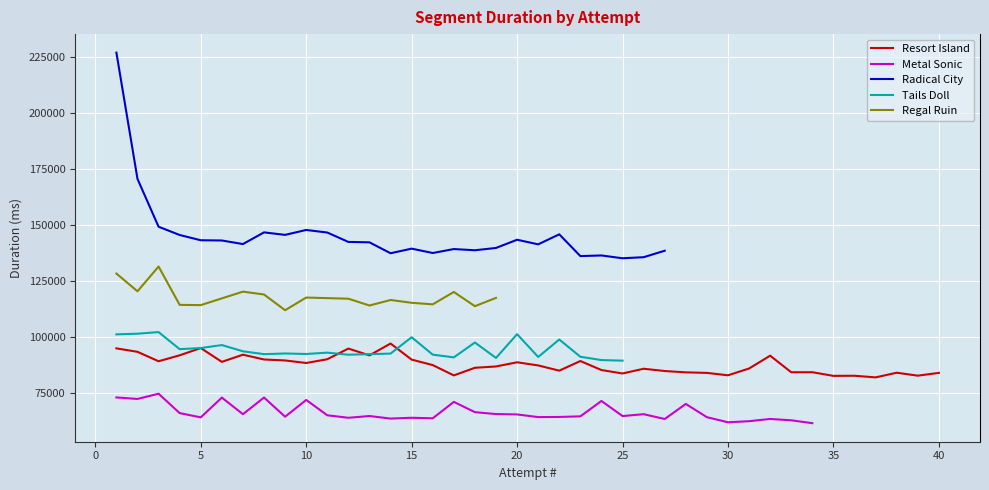

What is the maximum value for Resort Island?

97086